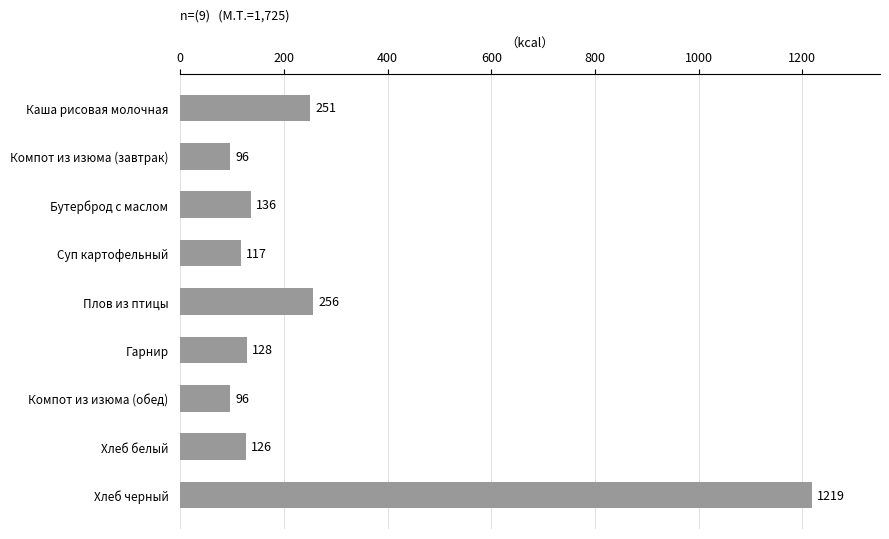

What is the ratio of the value at Хлеб черный to the value at Каша рисовая молочная?

4.9